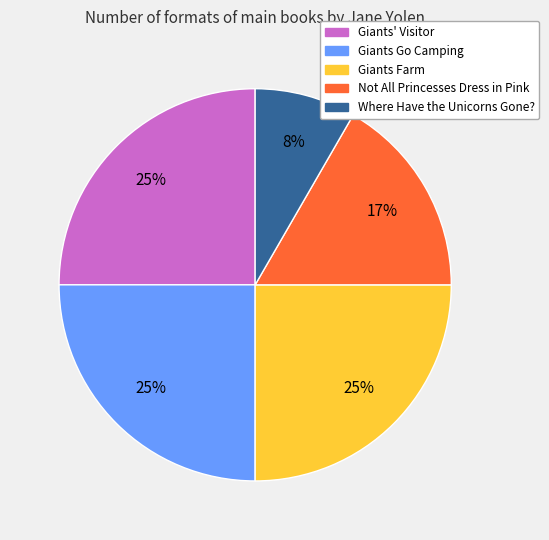

Is the sum of Giants' Visitor and Where Have the Unicorns Gone? greater than half?

No